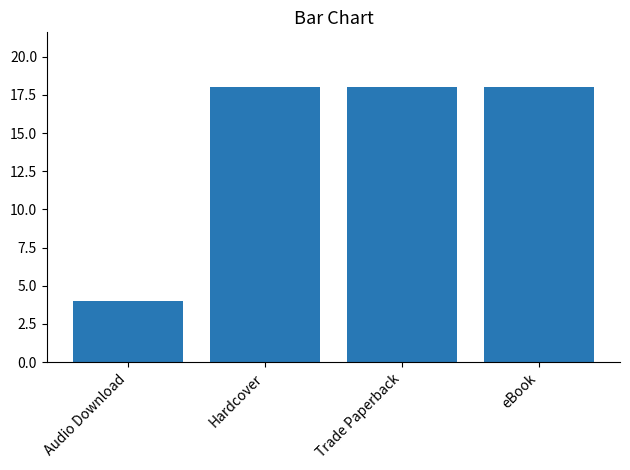

Read the value at eBook, to the nearest 5.

20